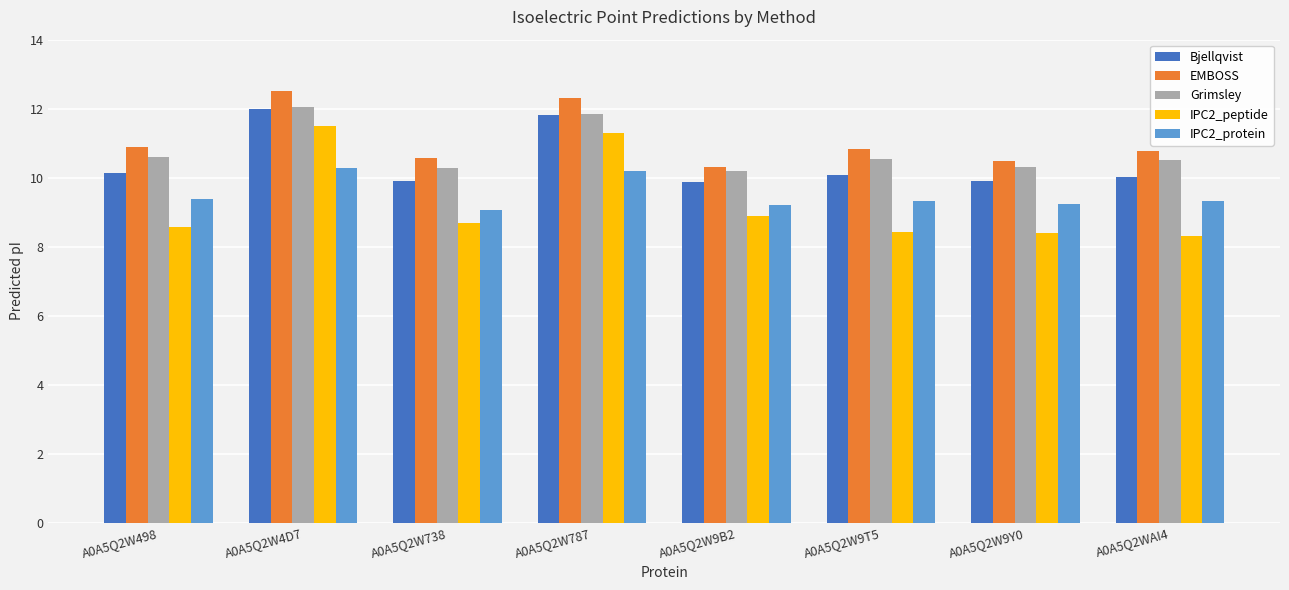

The value of IPC2_protein at A0A5Q2W9B2 is 9.2. True or false?

True